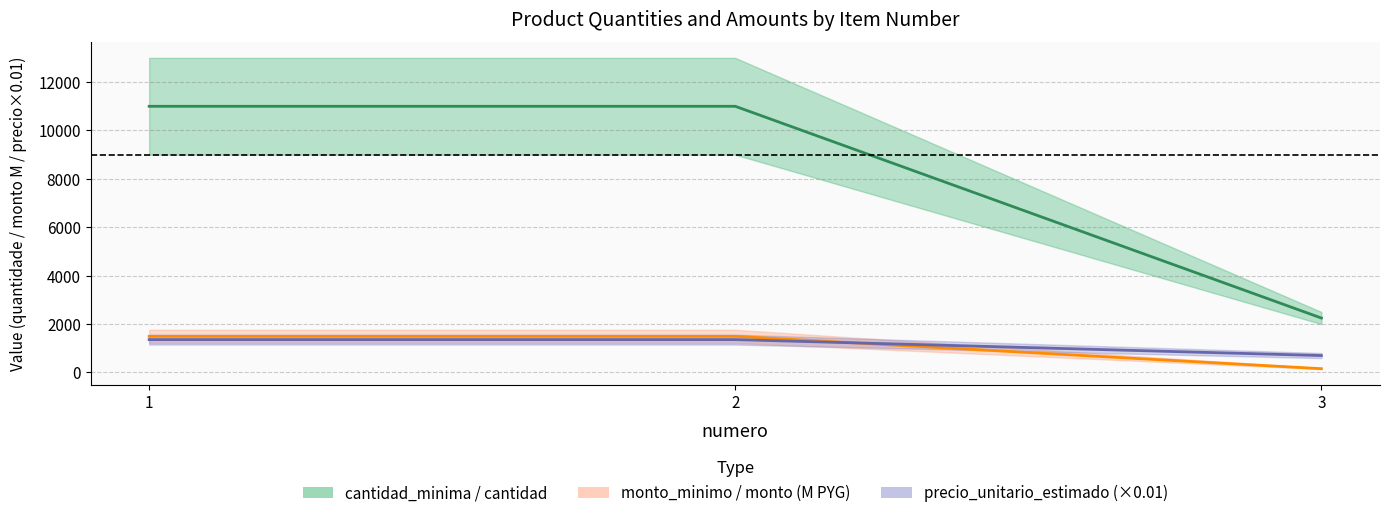

What is the sum of all precio center (×0.01) values?

3417.3